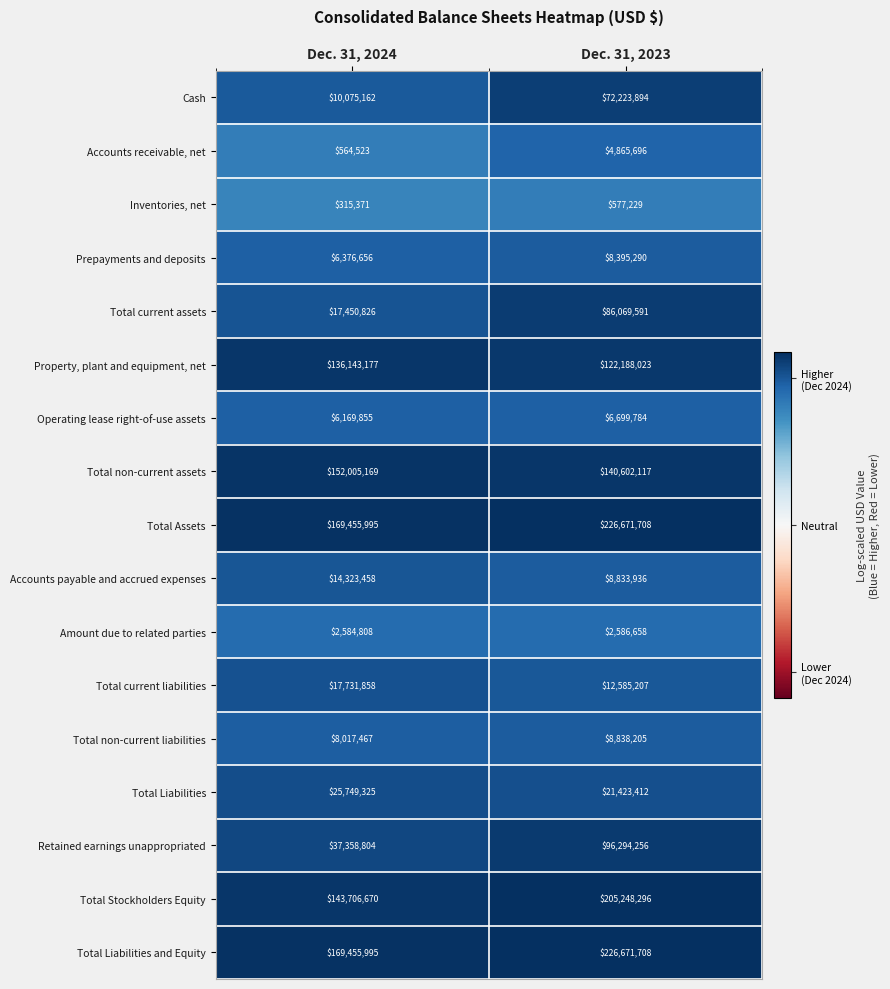

At which category is the sum across all series the highest?

Dec. 31, 2023